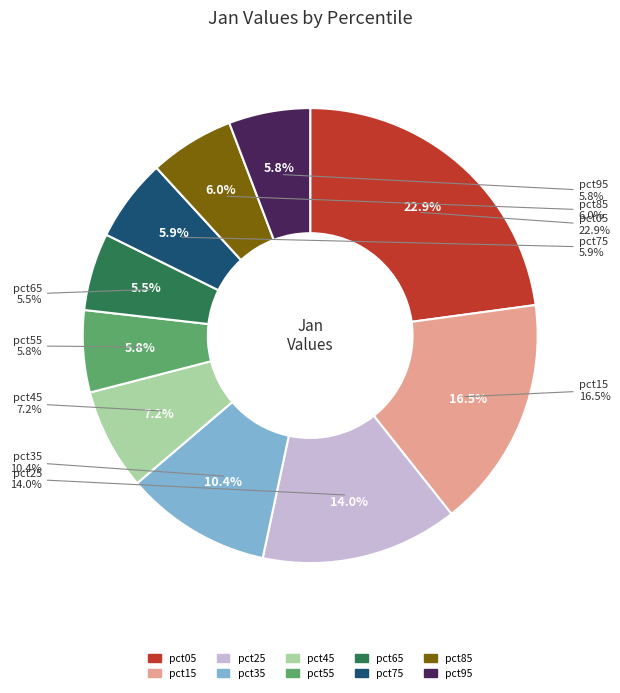

Does pct75 represent more than half of the total?

No